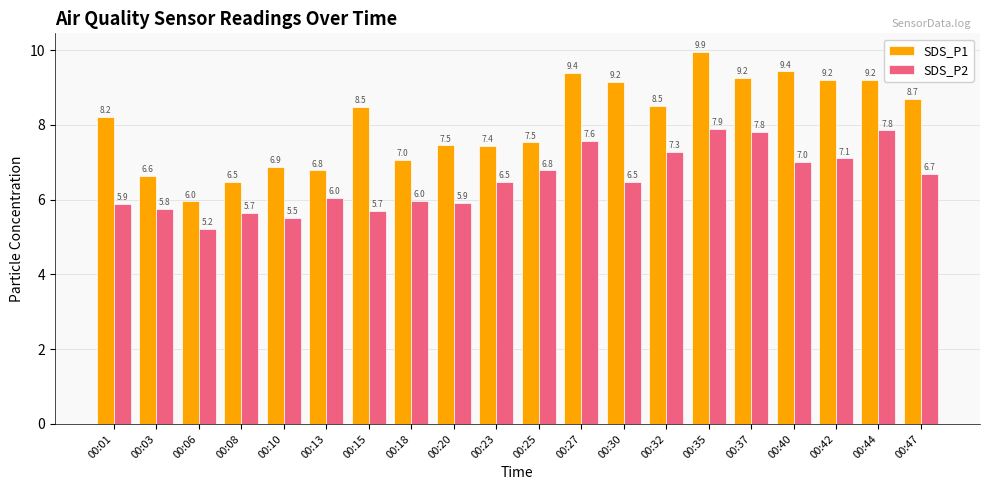

Which series changed the most between 00:03 and 00:30?

SDS_P1